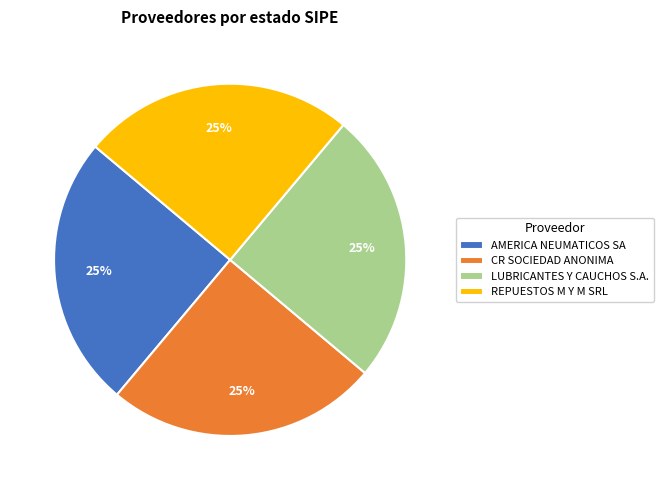

Does any single category account for the majority?

No